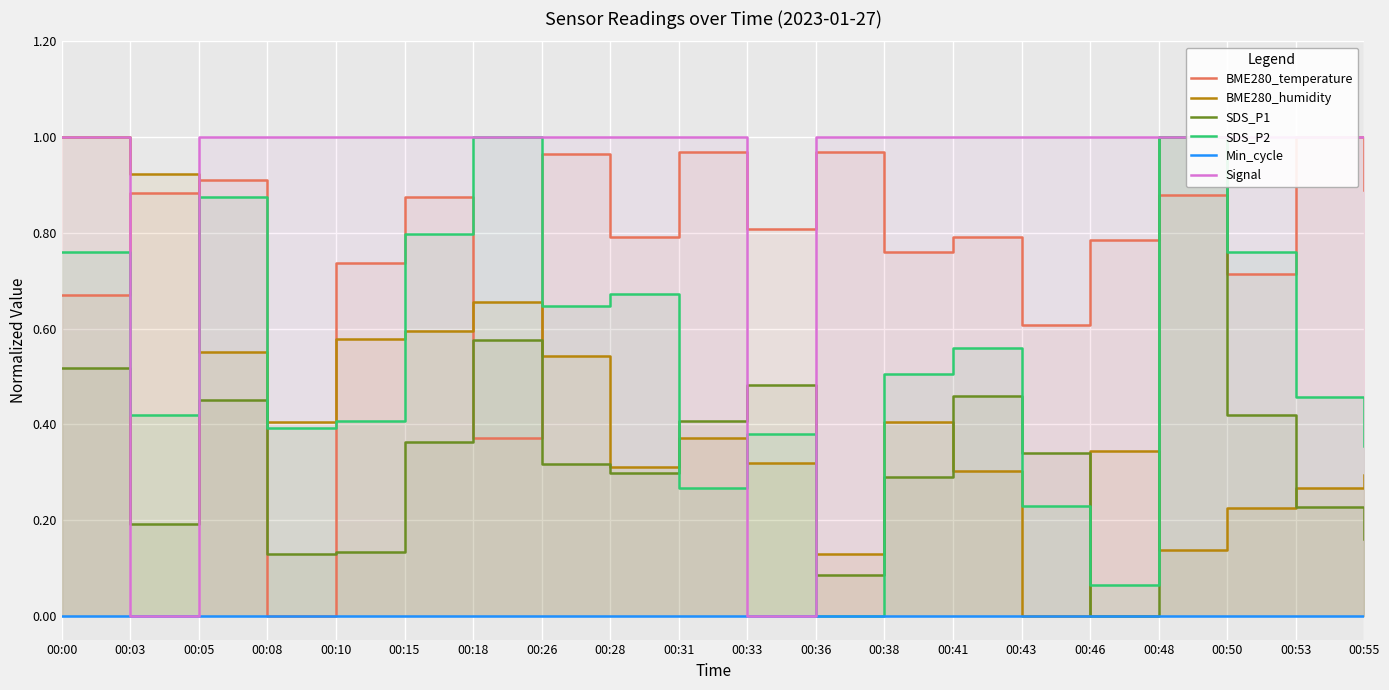

Is it true that SDS_P2 equals 0.4 at 00:55?

True